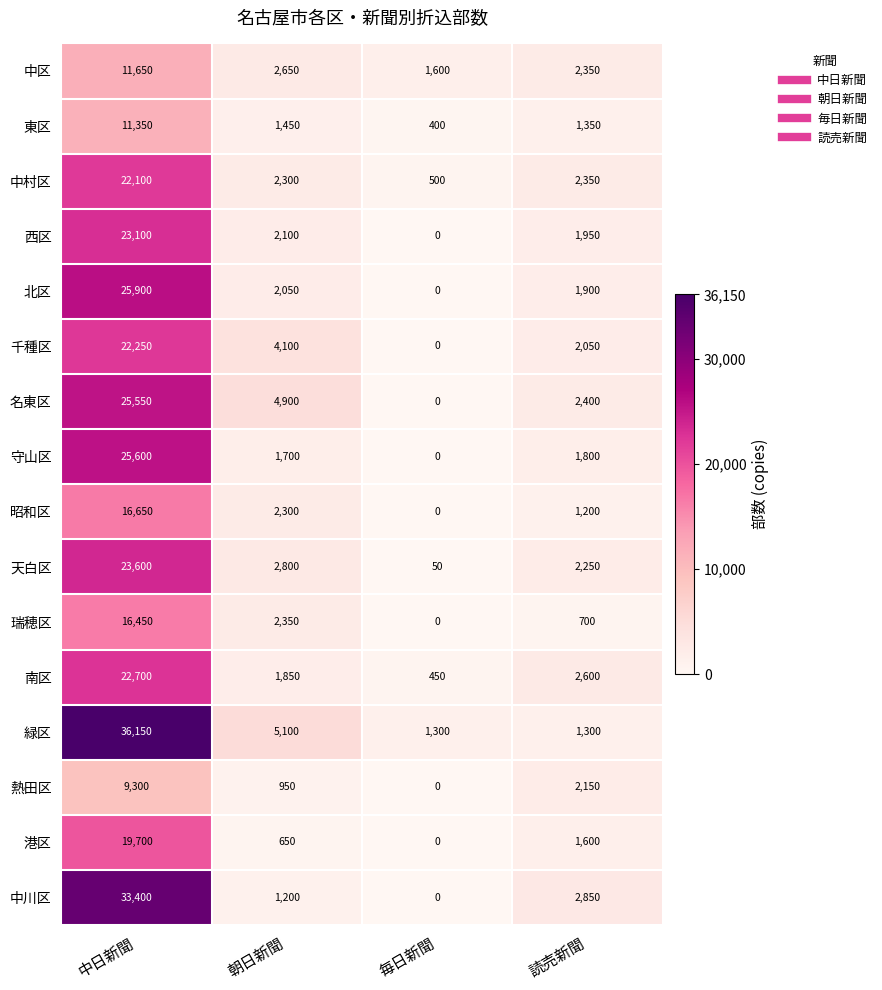

At 中日新聞, list the series in order from largest to smallest.

緑区, 中川区, 北区, 守山区, 名東区, 天白区, 西区, 南区, 千種区, 中村区, 港区, 昭和区, 瑞穂区, 中区, 東区, 熱田区